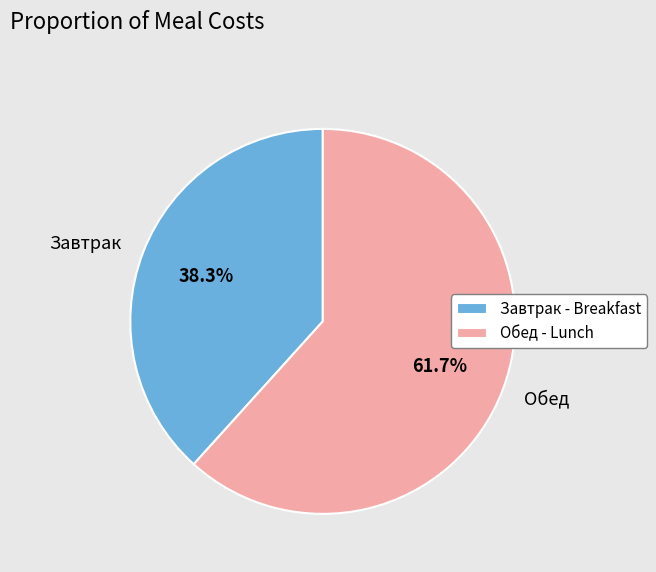

True or false: Обед accounts for 62% of the total.

True